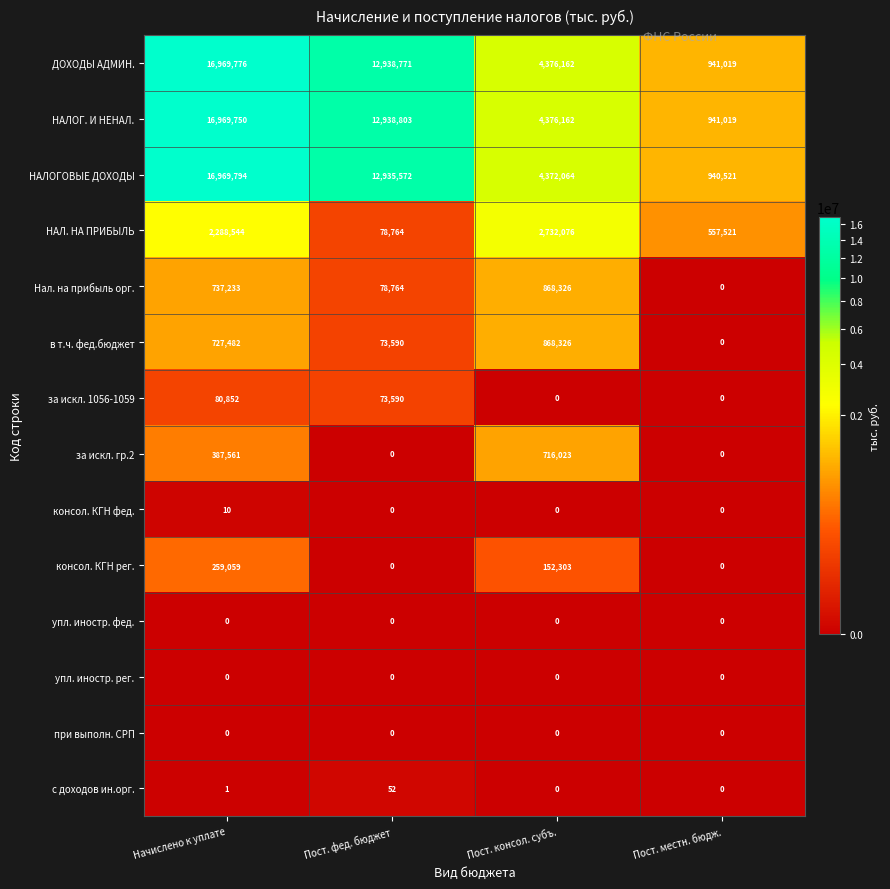

What is the approximate value of НАЛОГОВЫЕ ДОХОДЫ at Пост. консол. субъ., to the nearest 100?

4372100